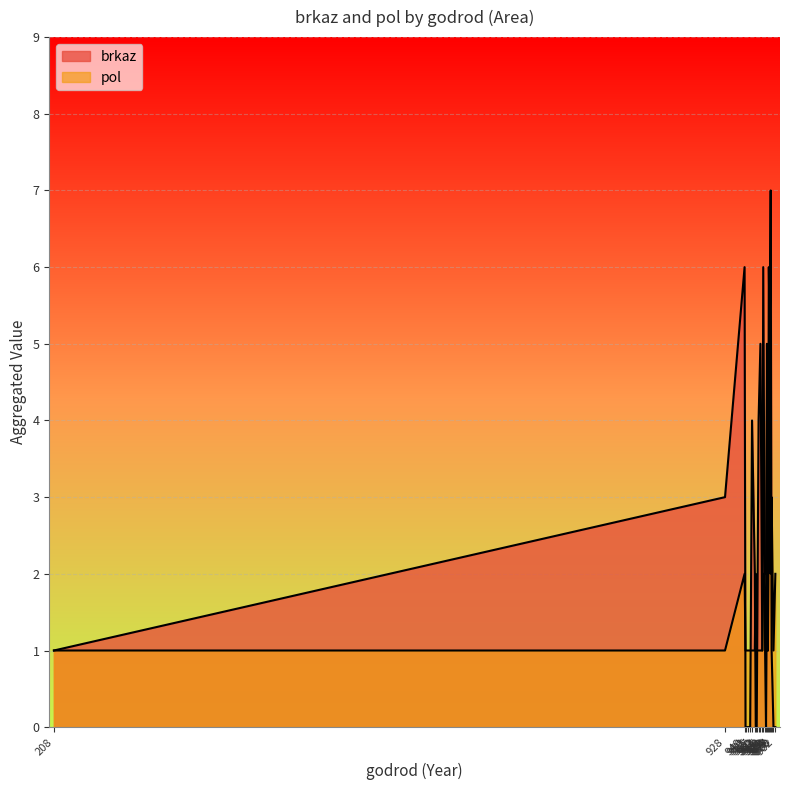

Reading left to right, extract all data points from this chart.

brkaz: 1	0	1	0	0	0	0	0	4	0	0	1	0	1	2	1	0	0	0	1	0	0	6	0	1	5	6	4	3	2	1	5	1	0	2	1	0	0	5	1
pol: 1	1	1	1	1	1	2	1	1	1	1	1	1	1	1	1	1	1	1	1	1	1	2	2	1	1	1	1	1	1	1	1	1	1	1	1	1	1	1	1